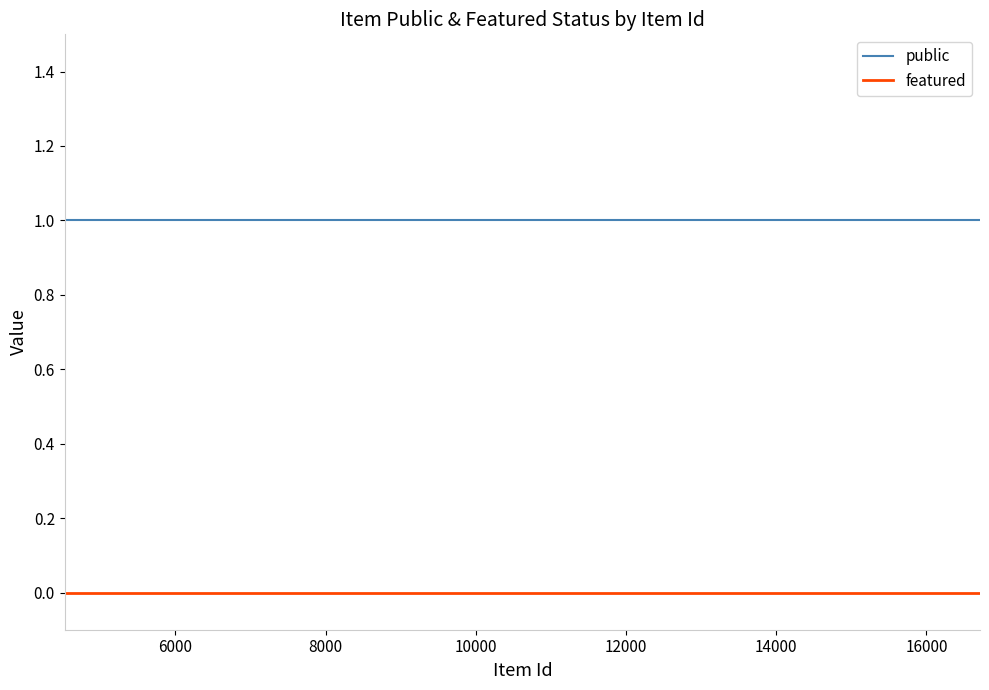

Which series has the largest total across all categories?

public